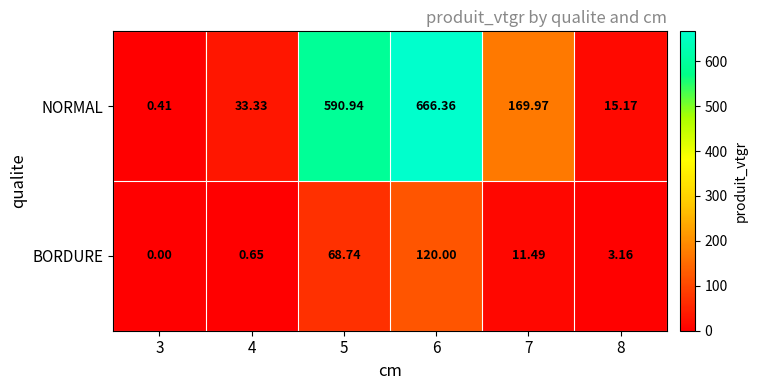

Rank the series at 5 from highest to lowest value.

NORMAL, BORDURE